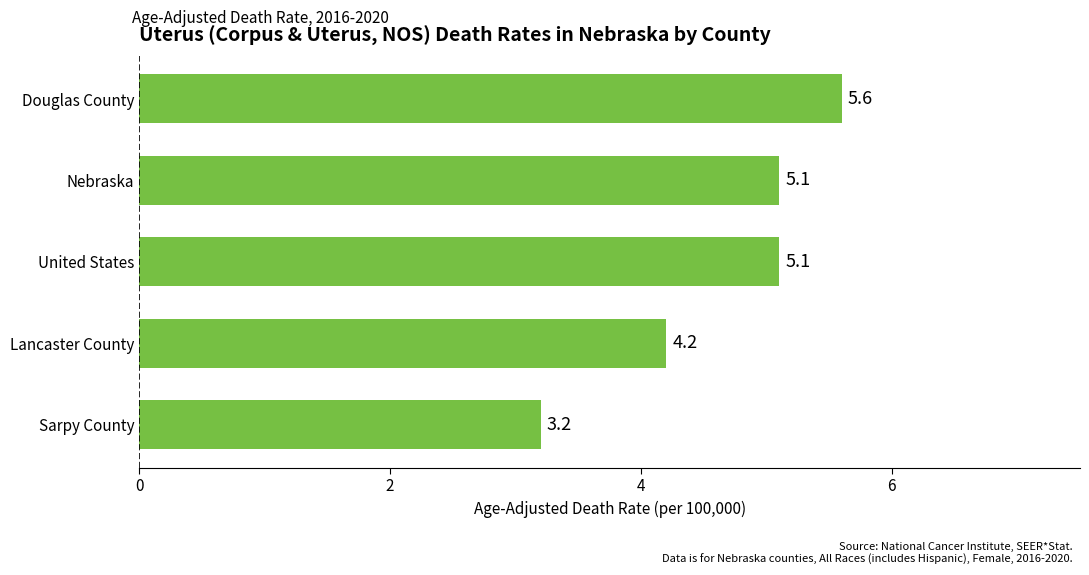

How many series are shown in this chart?

1